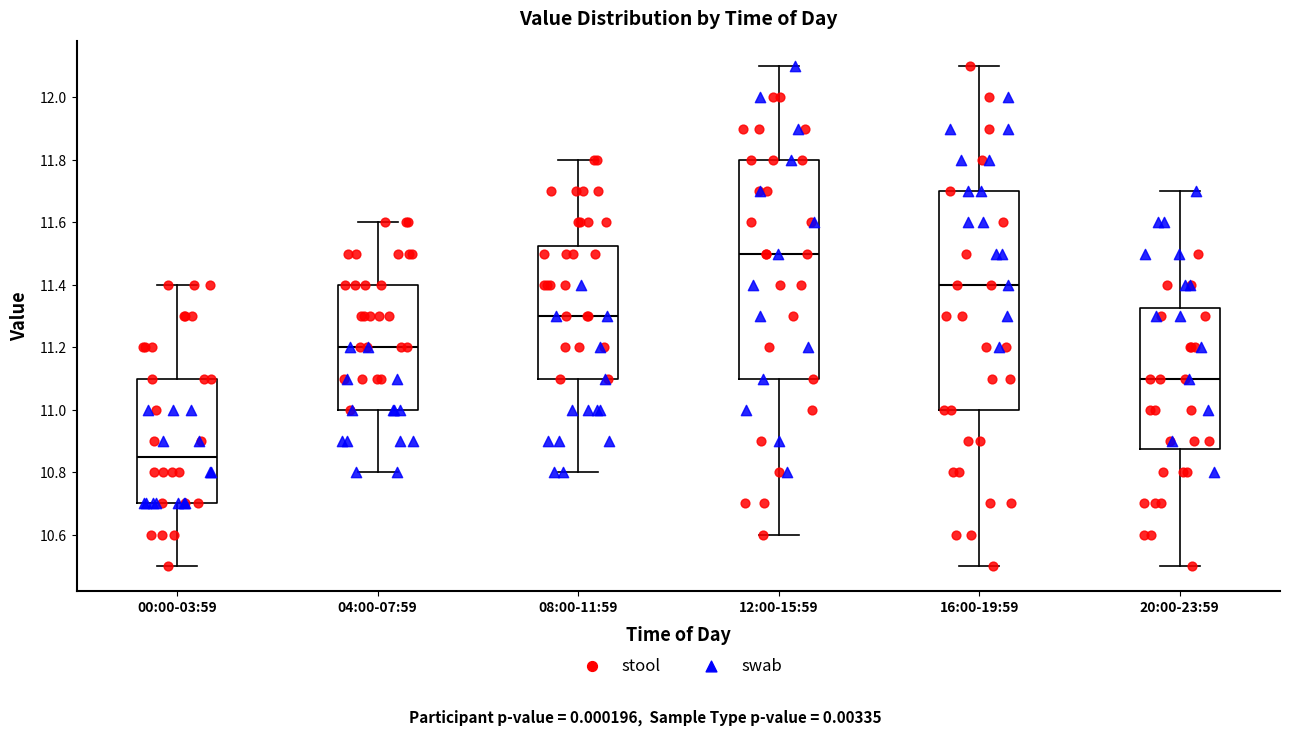

Reading left to right, transcribe this box plot: for each box, give where its median line is, the range the box spans, and where its two whiskers end, as read against the y-axis. The values are not printed on the chart, so give them approximately, as read against the axis.

00:00-03:59: median 10.86, box 10.70 to 11.10, whiskers 10.50 to 11.40
04:00-07:59: median 11.20, box 11.00 to 11.40, whiskers 10.80 to 11.60
08:00-11:59: median 11.30, box 11.10 to 11.52, whiskers 10.80 to 11.80
12:00-15:59: median 11.50, box 11.10 to 11.80, whiskers 10.60 to 12.10
16:00-19:59: median 11.40, box 11.00 to 11.70, whiskers 10.50 to 12.10
20:00-23:59: median 11.10, box 10.88 to 11.32, whiskers 10.50 to 11.70